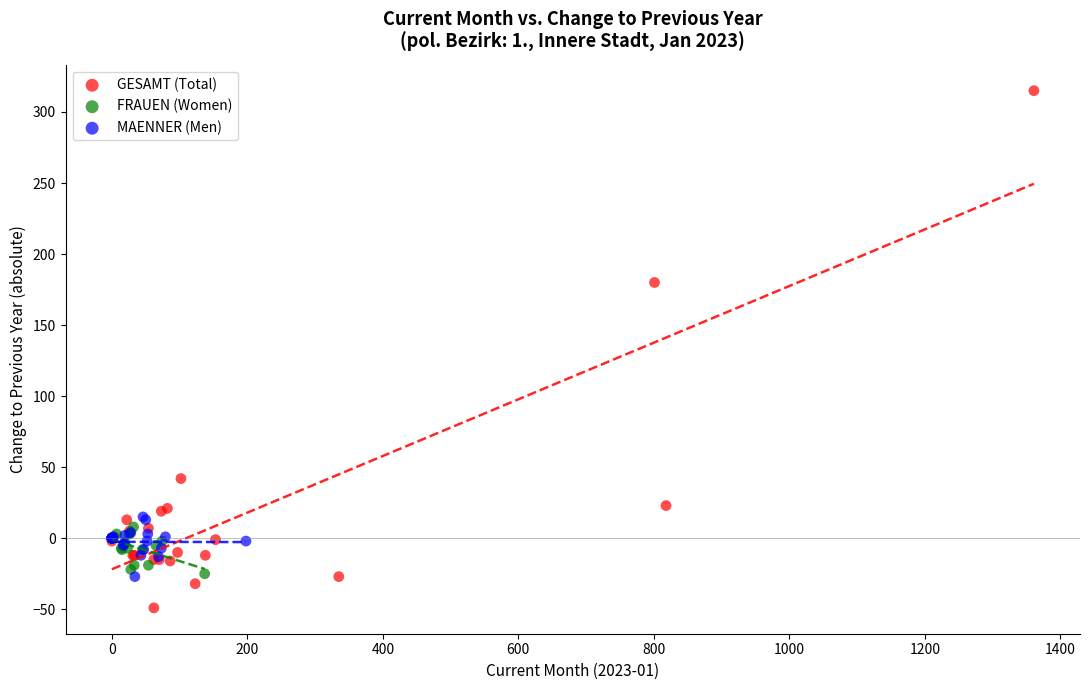

What are all the series names shown in the legend?

GESAMT (Total), FRAUEN (Women), MAENNER (Men)